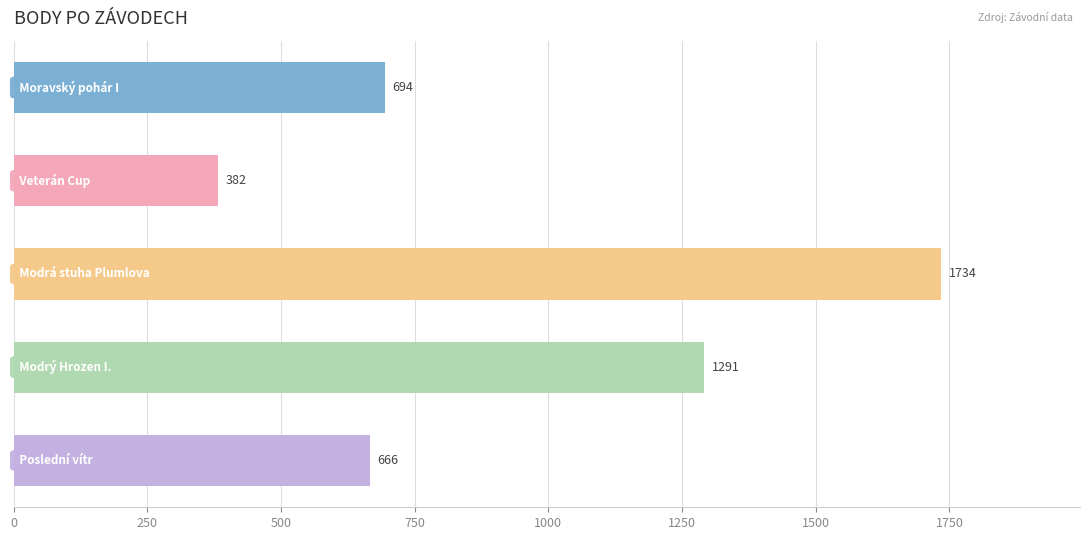

What is the smallest value displayed?

382